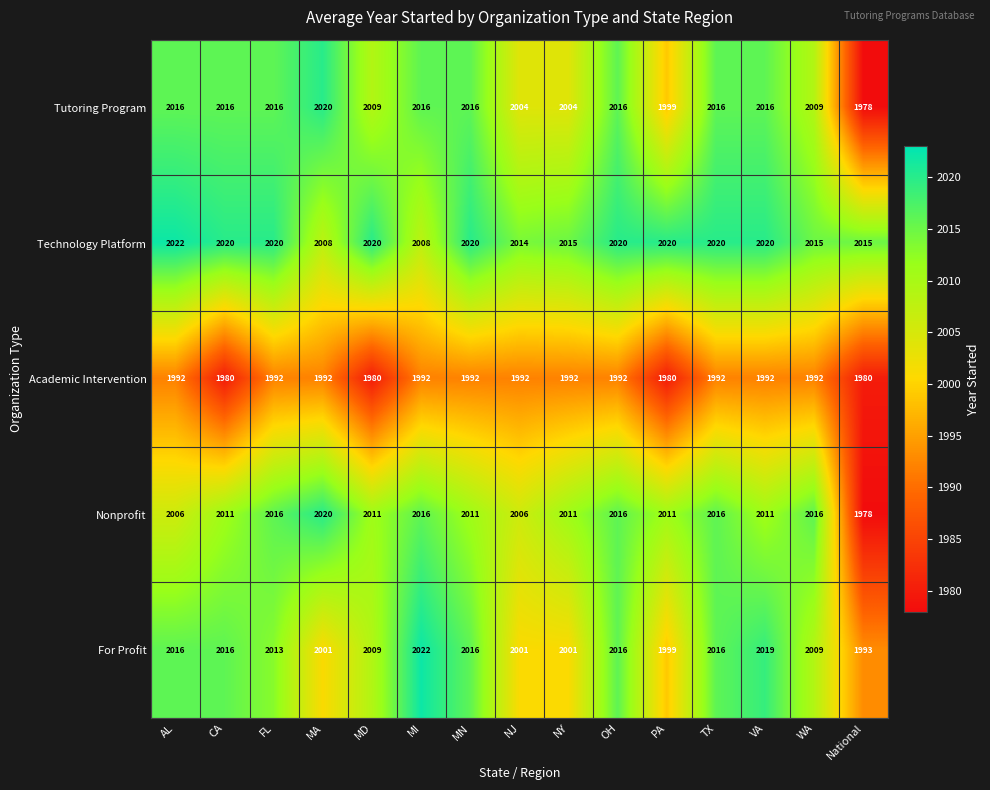

At how many categories does at least one series exceed 2003?

15